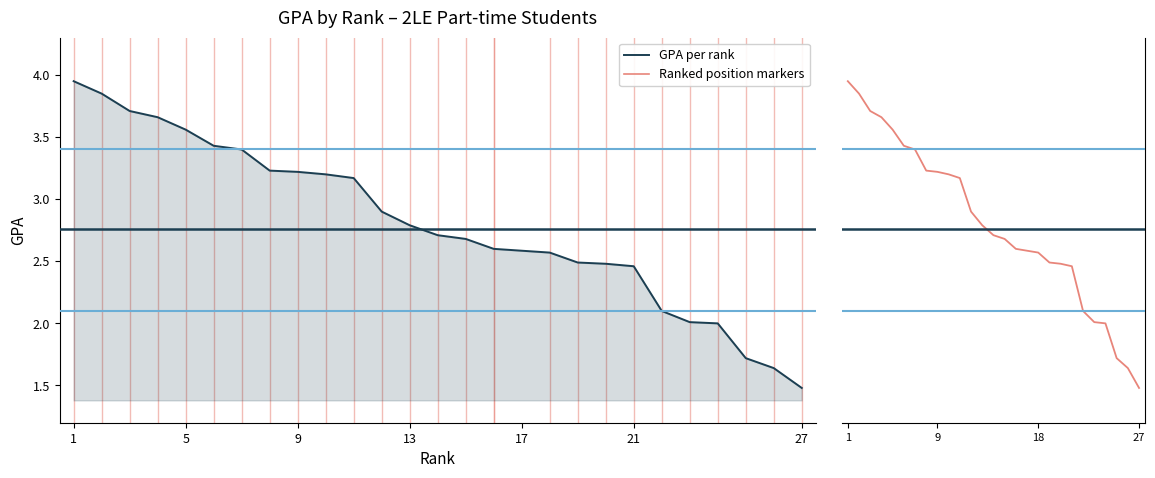

What is the difference between the maximum and minimum values?

2.5